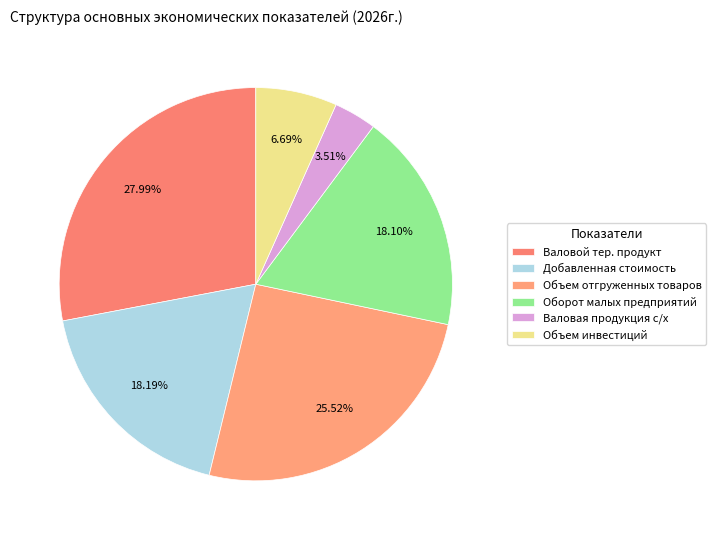

True or false: Добавленная стоимость accounts for 18% of the total.

True